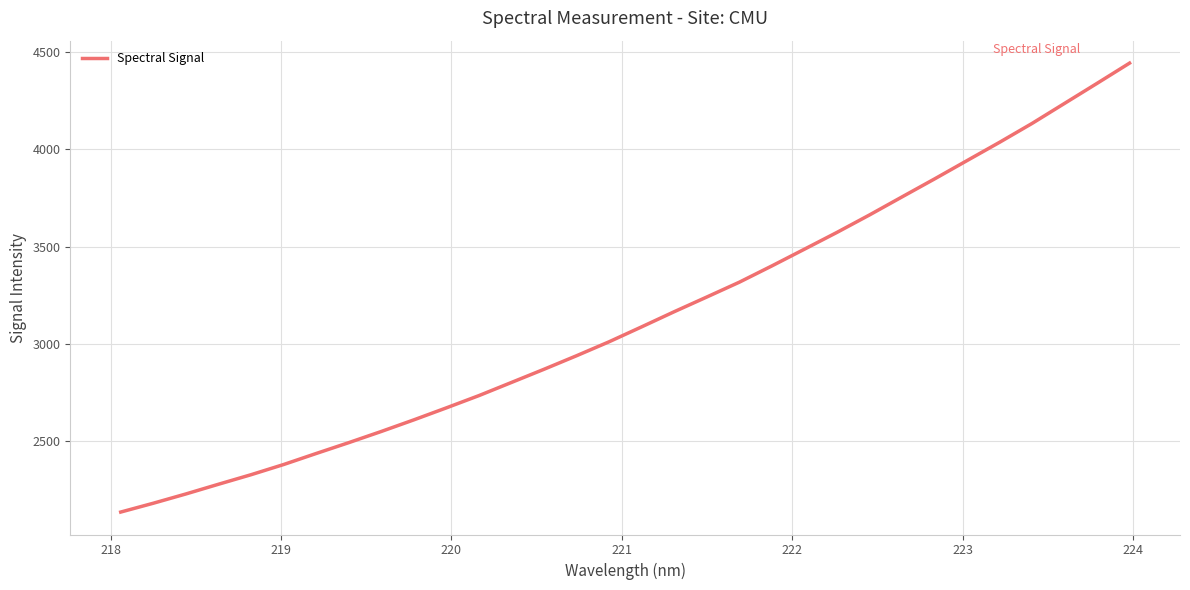

What is the smallest value displayed?

2133.8